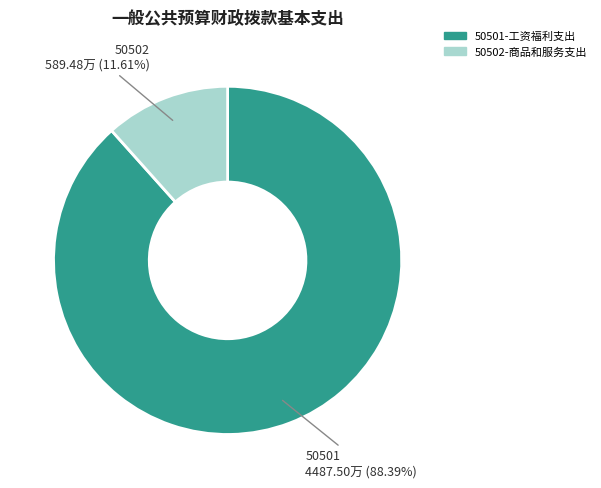

Is 50502-商品和服务支出 the majority of the pie?

No